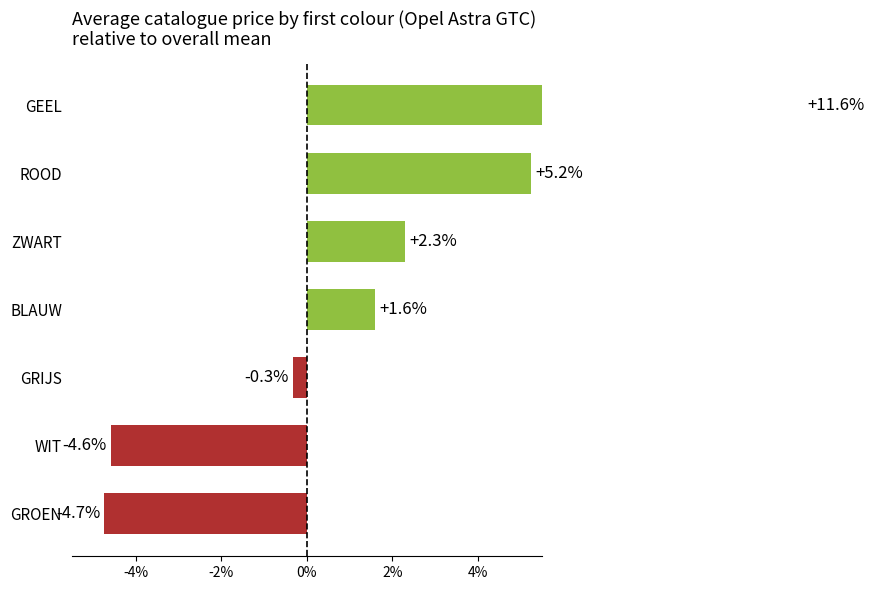

What is the maximum value shown in the chart?

11.6